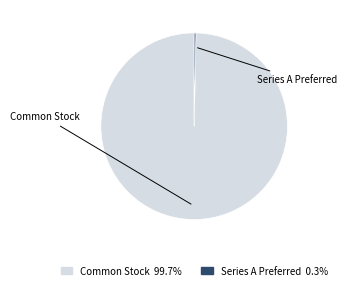

Is there a majority slice in this chart?

Yes